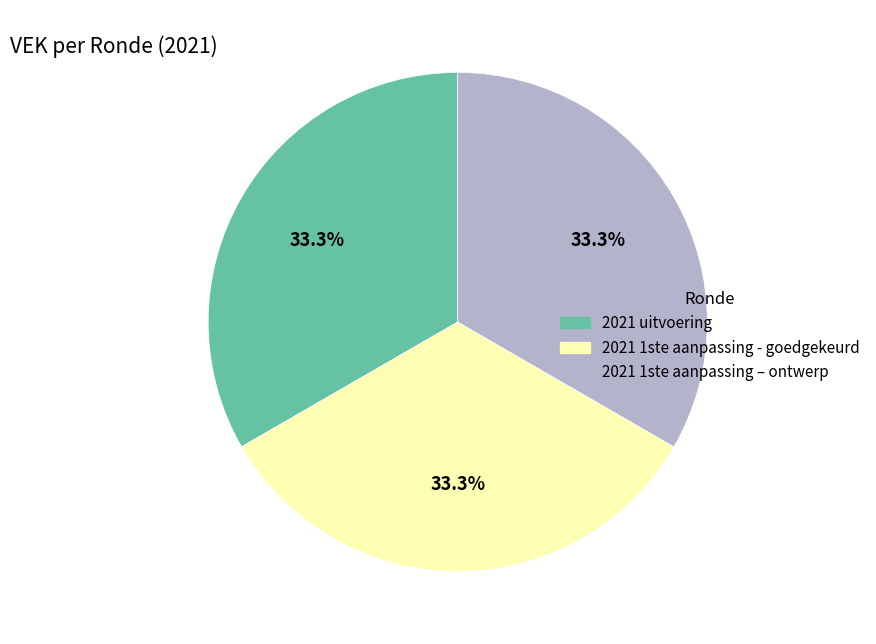

How many segments does this pie chart have?

3